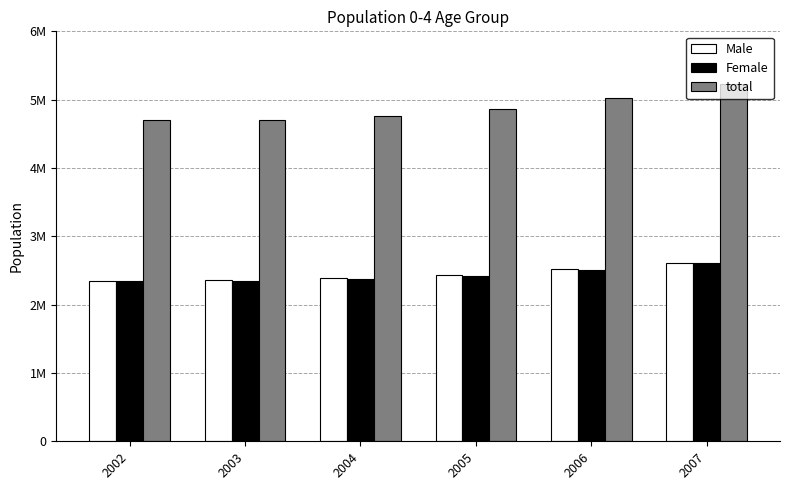

What is the sum of all total values?

29257366.7